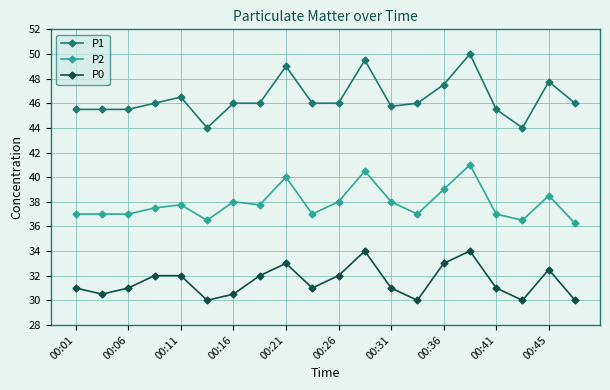

True or false: P2 has more than 2 interior local peaks.

True